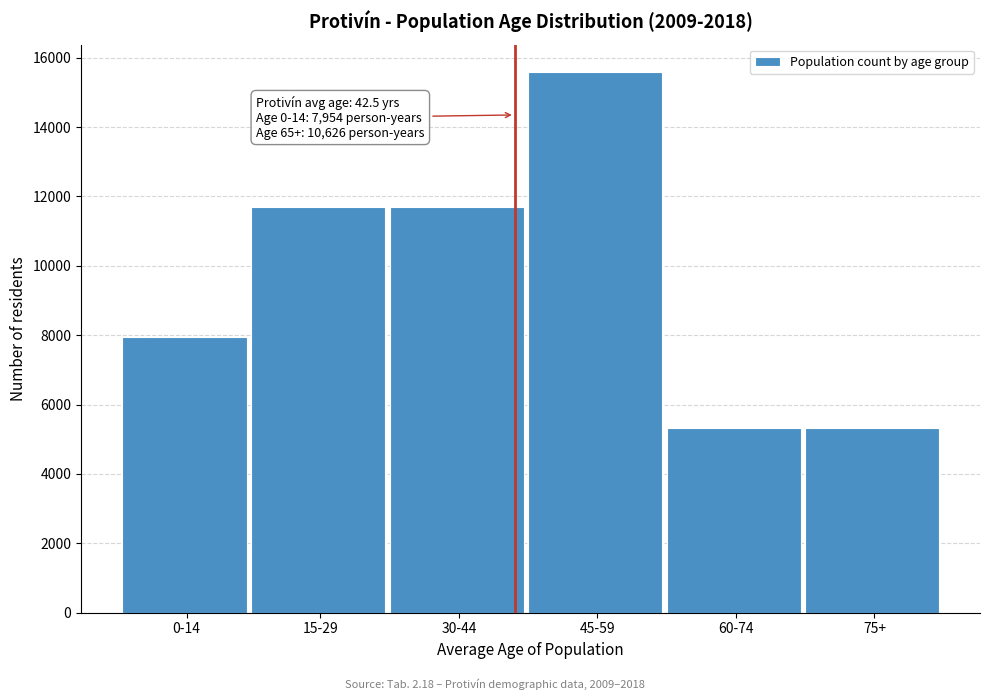

Reading left to right, transcribe all the data shown in this chart.

0-14=7954.0	15-29=11697.3	30-44=11697.3	45-59=15596.4	60-74=5313.0	75+=5313.0